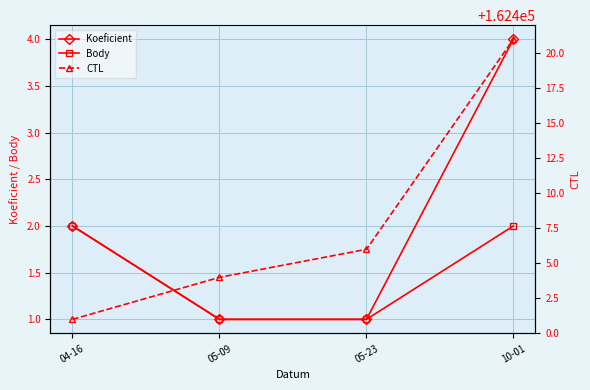

True or false: Koeficient and Body cross at least once.

False